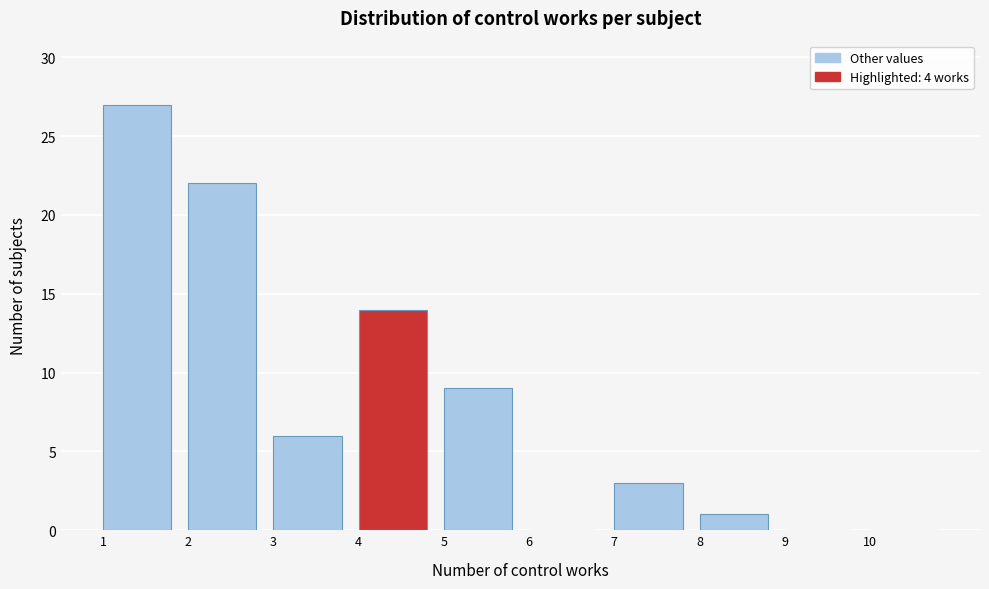

Reading left to right, list every bar in this chart as the range it spans on the x-axis followed by its height. The values are not printed on the chart, so give them approximately, as read against the axis.

1 to 2: 27
2 to 3: 22
3 to 4: 6
4 to 5: 14
5 to 6: 9
6 to 7: 0
7 to 8: 3
8 to 9: 1
9 to 10: 0
10 to 11: 0